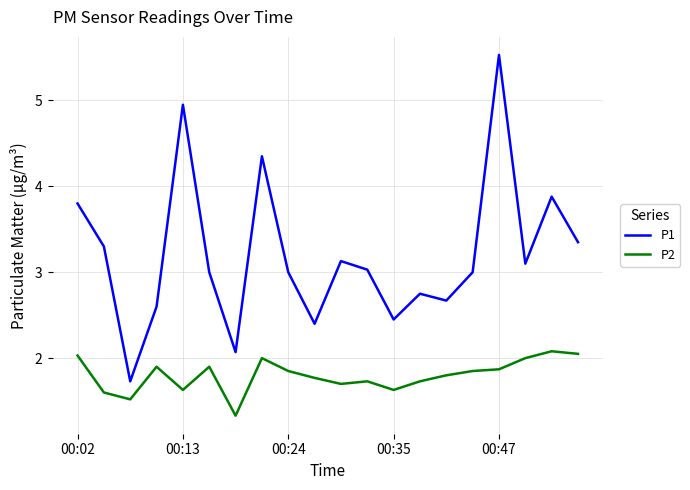

Is this an area chart (filled region under the line)?

No